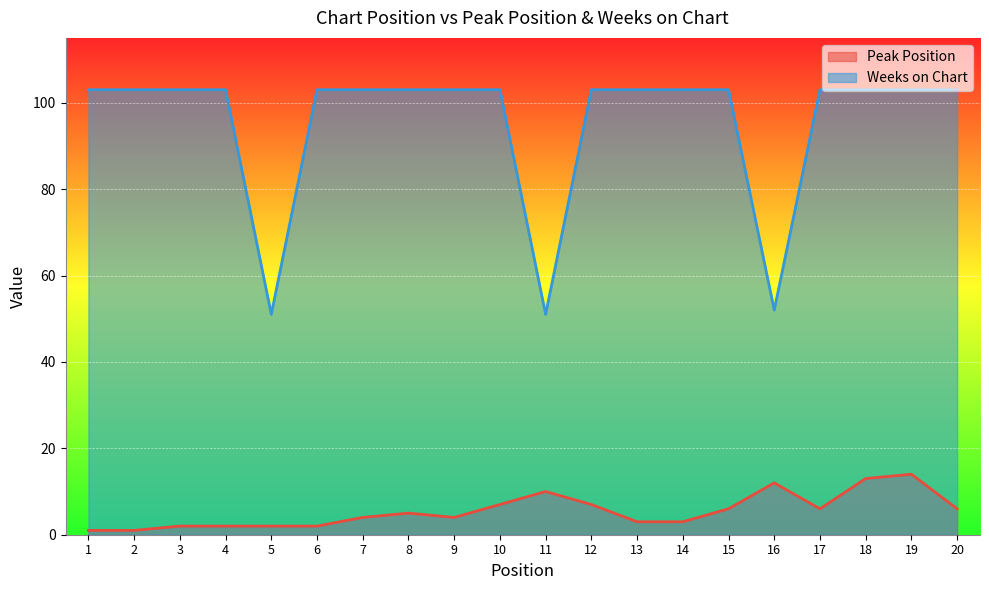

Which has a higher value, 12 or 9?

12